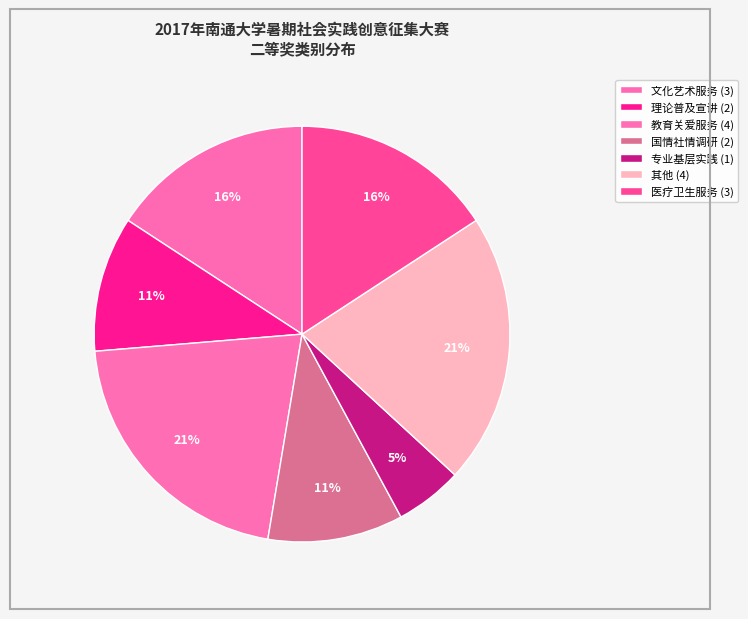

How many slices are in this pie chart?

7